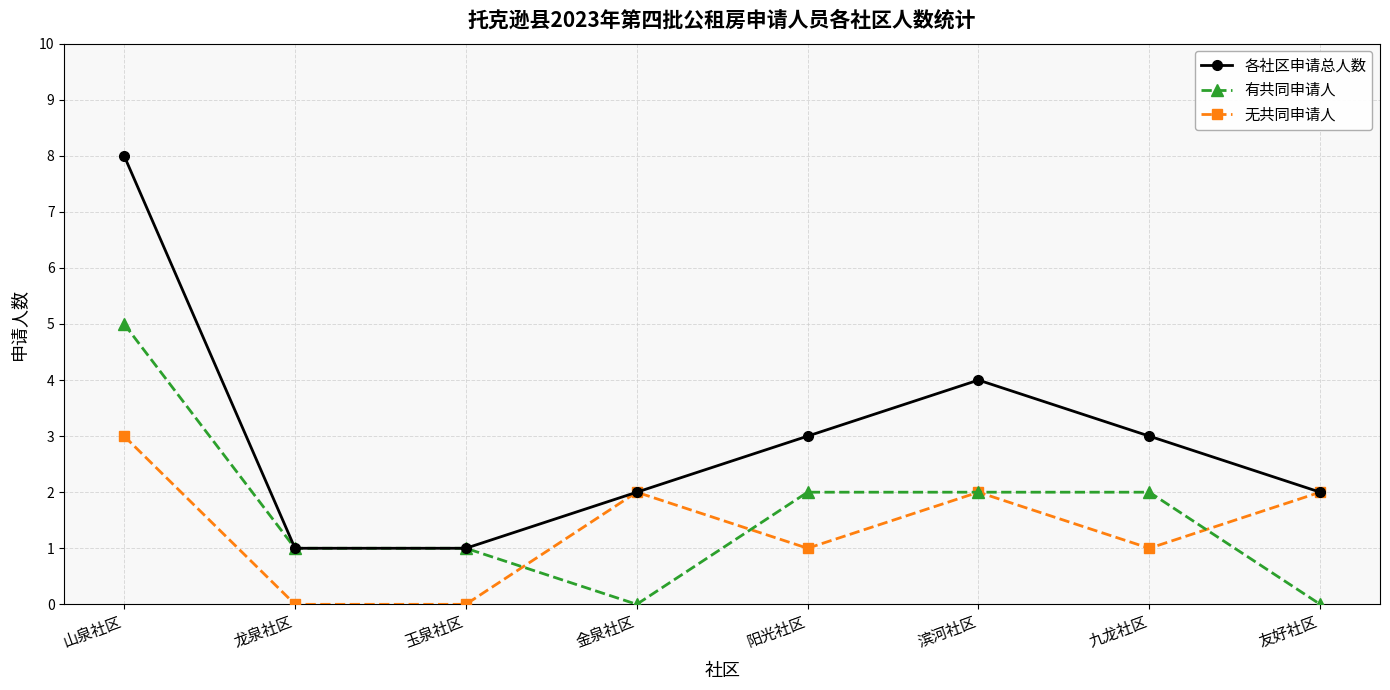

What is the label of the 3rd point from the right?

滨河社区